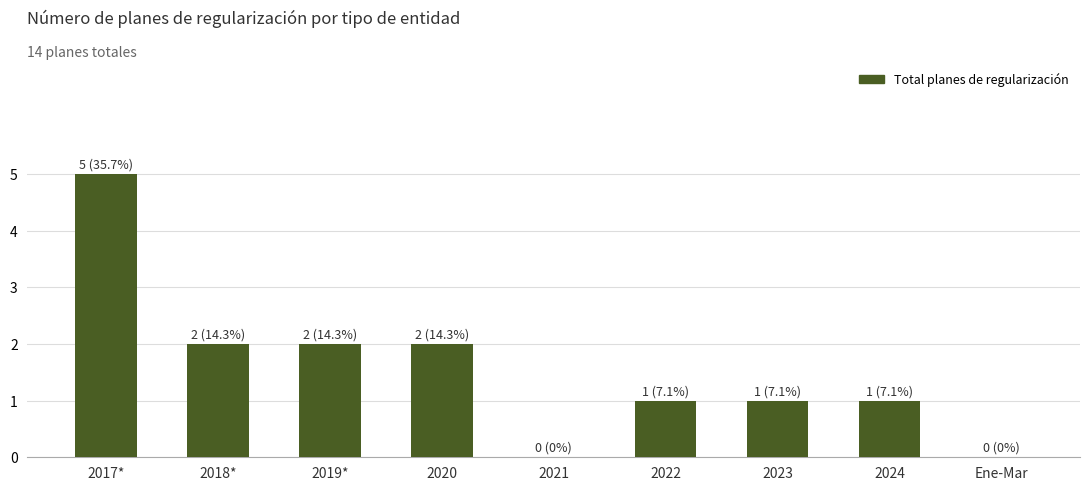

What is the greatest value displayed?

5